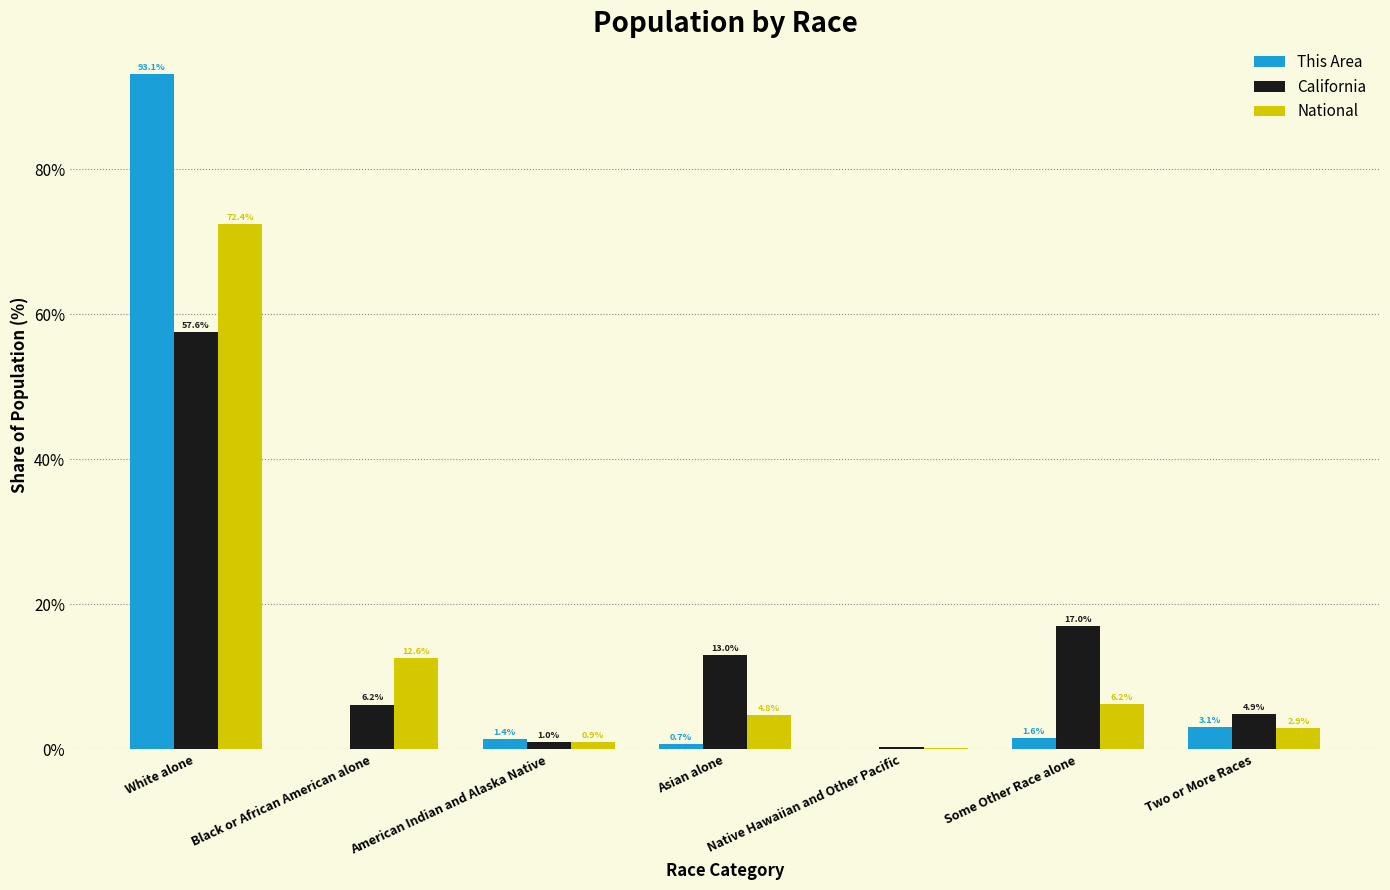

Is it true that National equals 2.4 at Some Other Race alone?

False